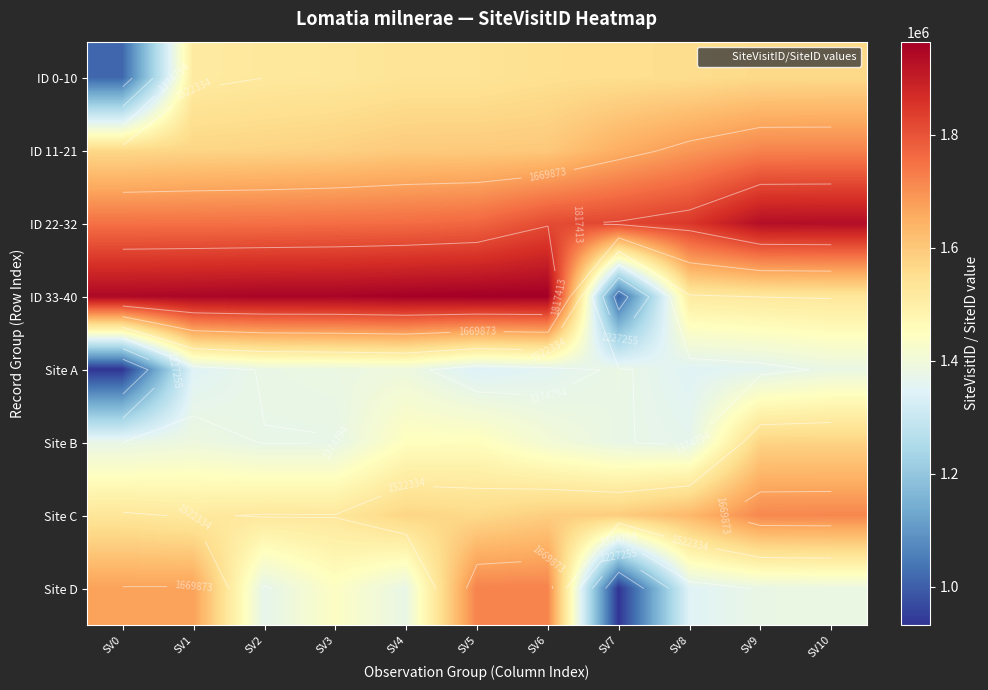

The ID 22-32 series shows 1750123 at SV0. True or false?

True